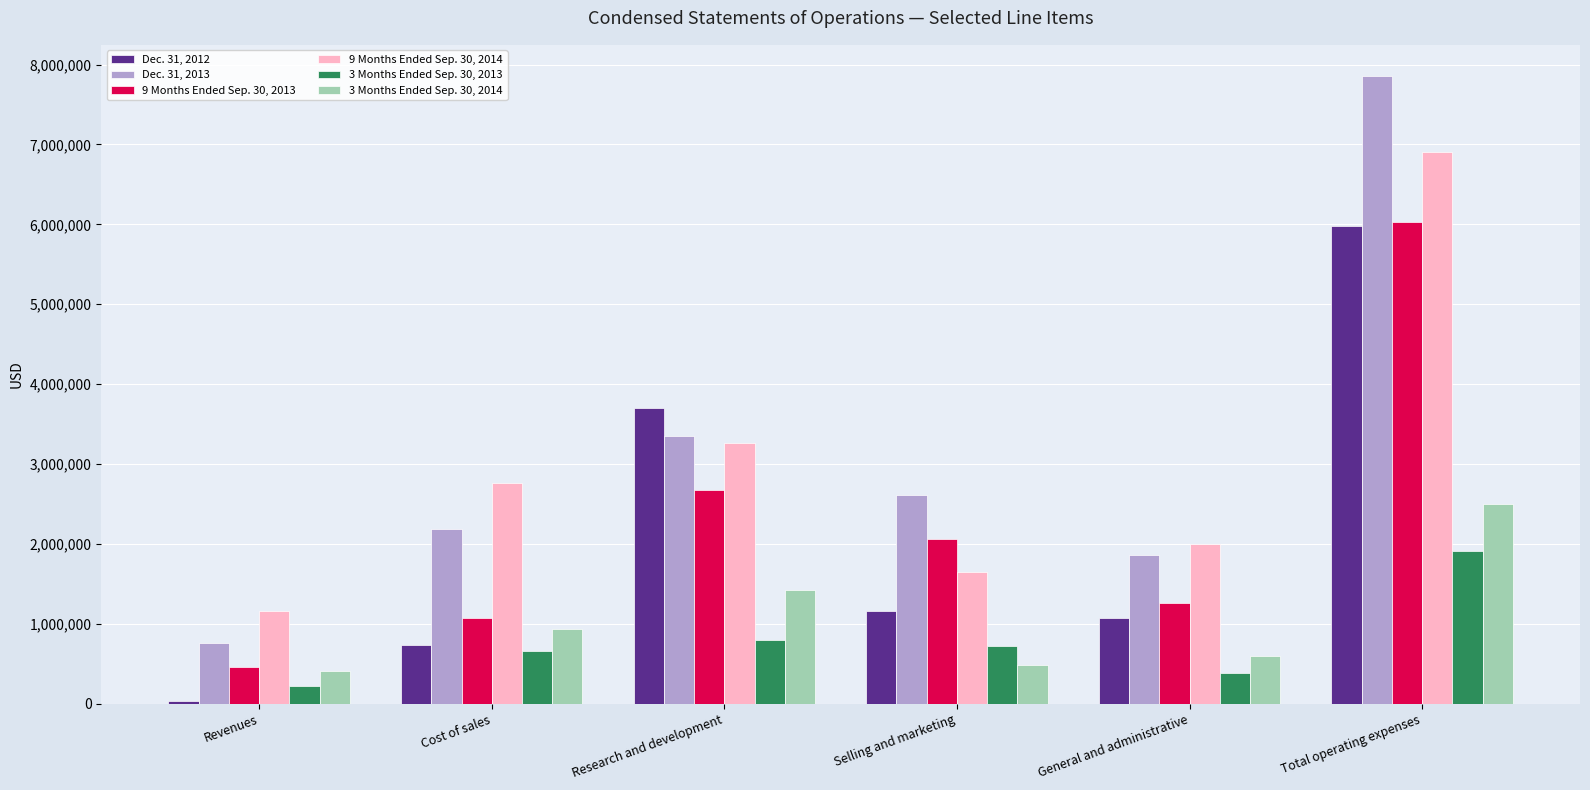

Where does the Dec. 31, 2013 series first go above 2618901?

Research and development